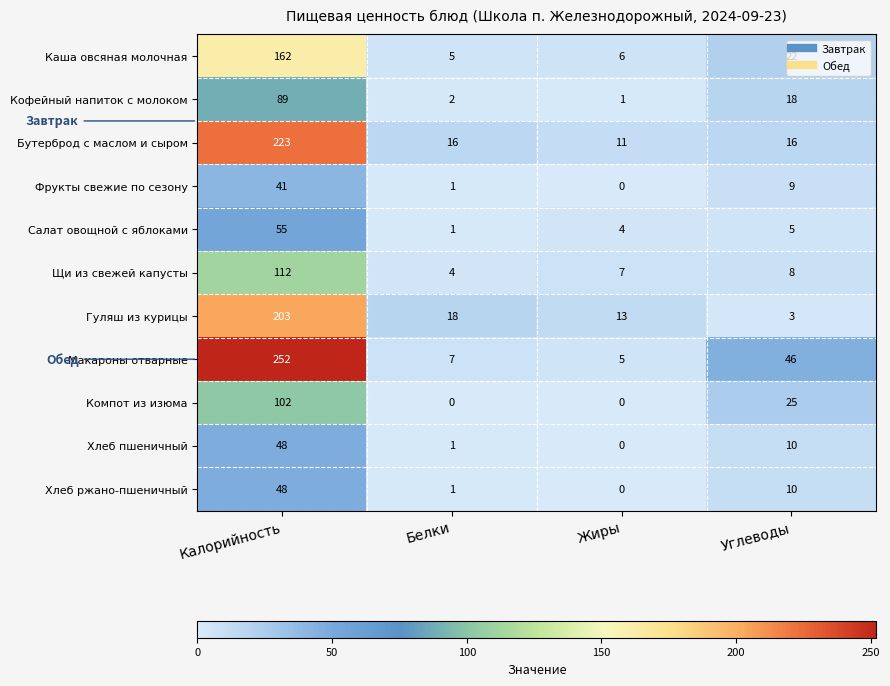

What is the sum of the Кофейный напиток с молоком values at Жиры and Калорийность?

90